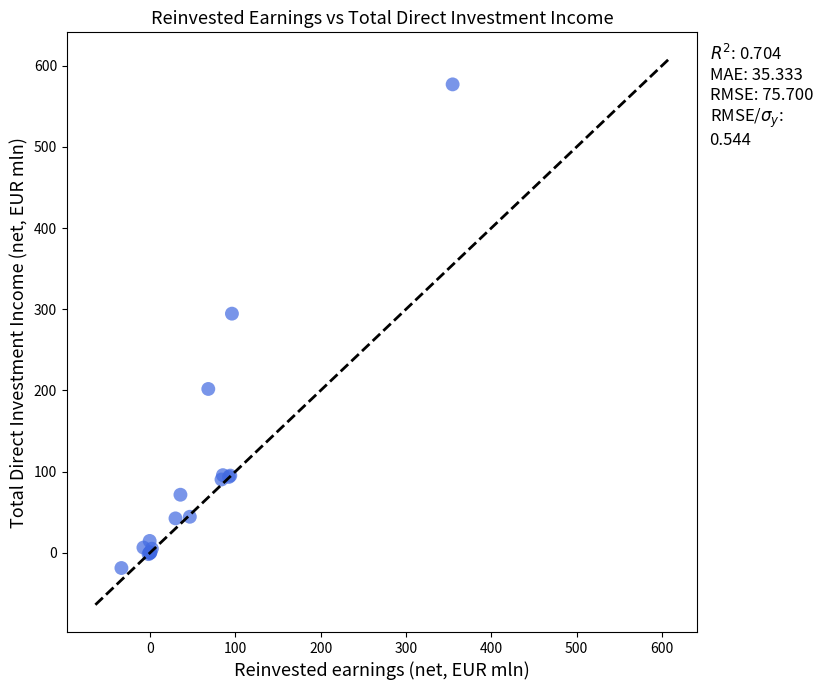

What Y value in the scatter plot is closest to 279?

294.6